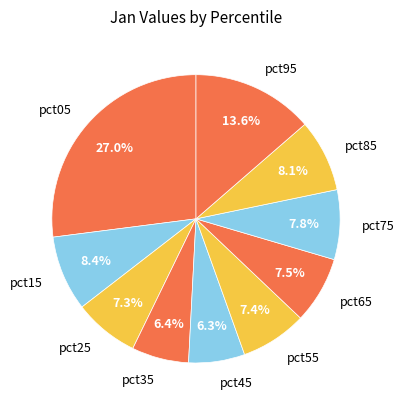

Which slice is the largest?

pct05